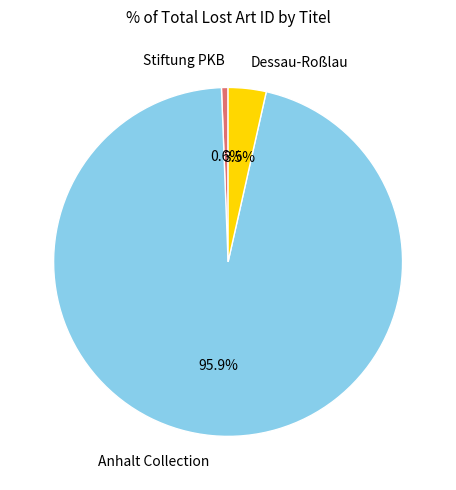

What is the largest slice in the pie chart?

Anhalt Collection